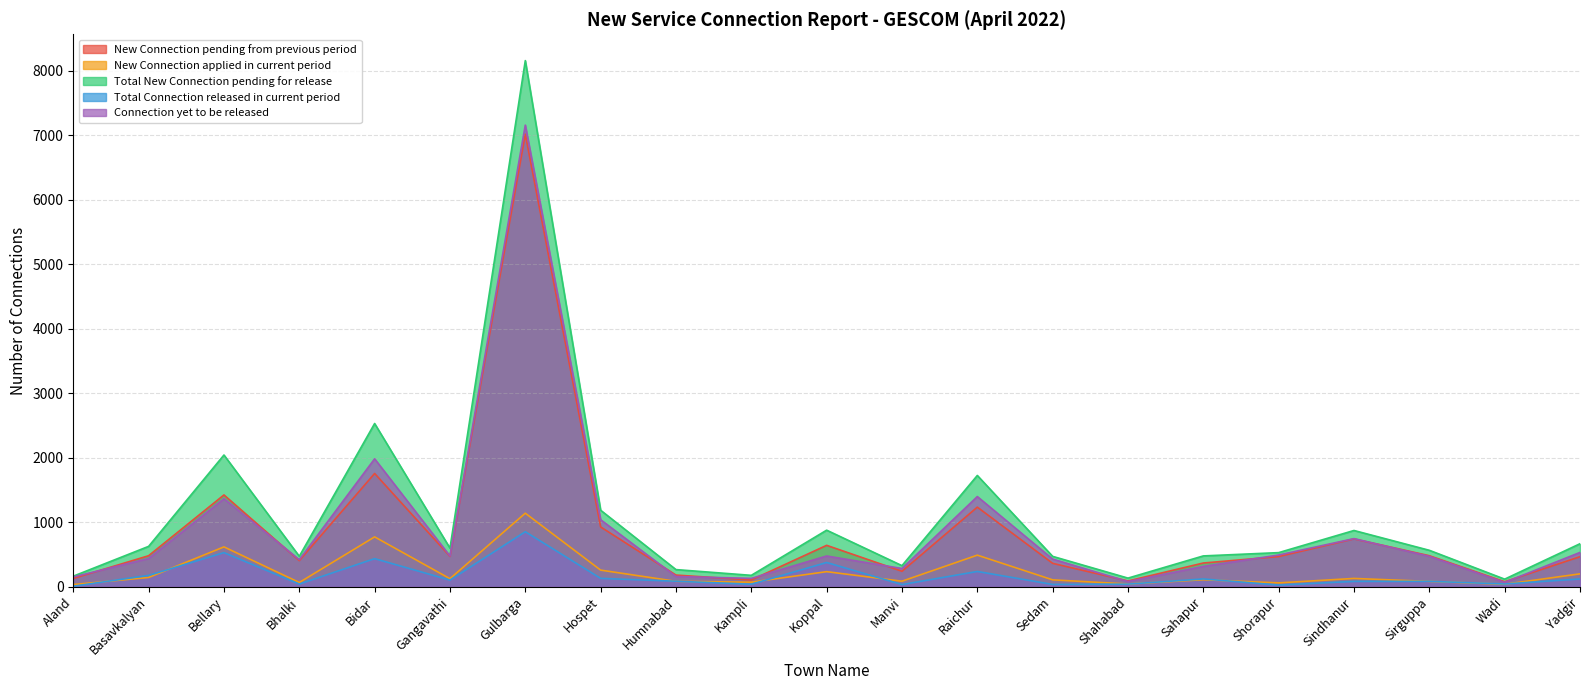

Which category has the highest value in the New Connection pending from previous period series?

Gulbarga